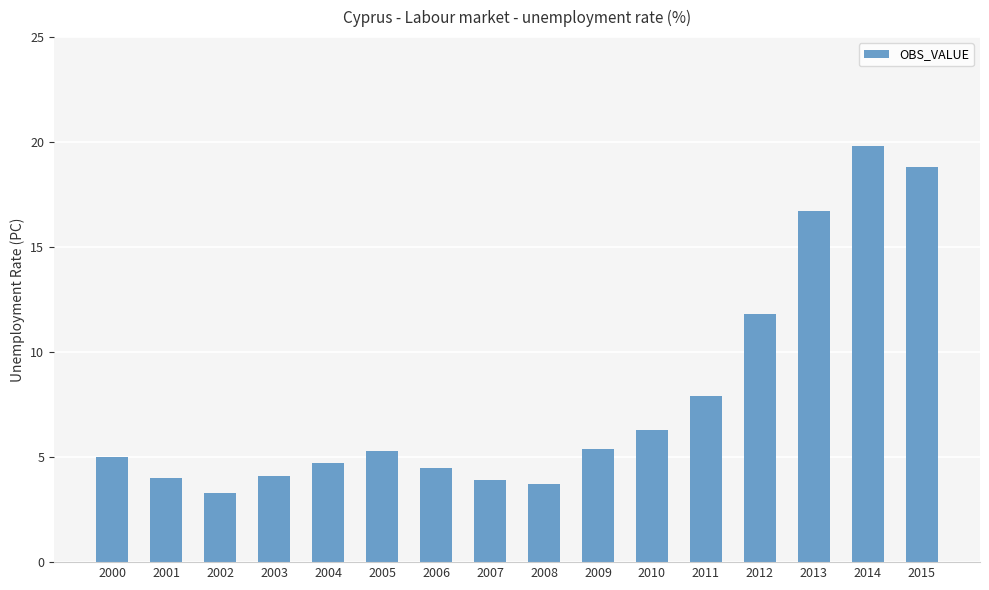

At which category does the chart reach its peak across all series?

2014